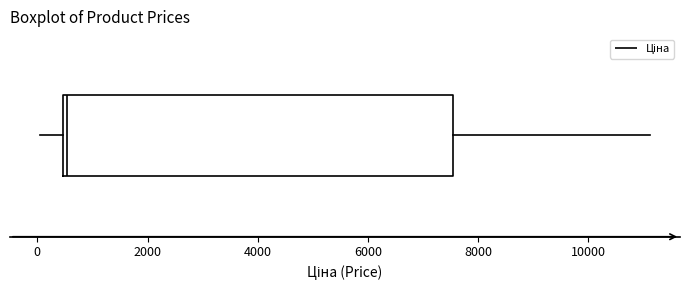

Transcribe this box plot: give where the median line is, the range the box spans, and where the two whiskers end, as read against the x-axis. The values are not printed on the chart, so give them approximately, as read against the axis.

median 600, box 400 to 7600, whiskers 0 to 11200